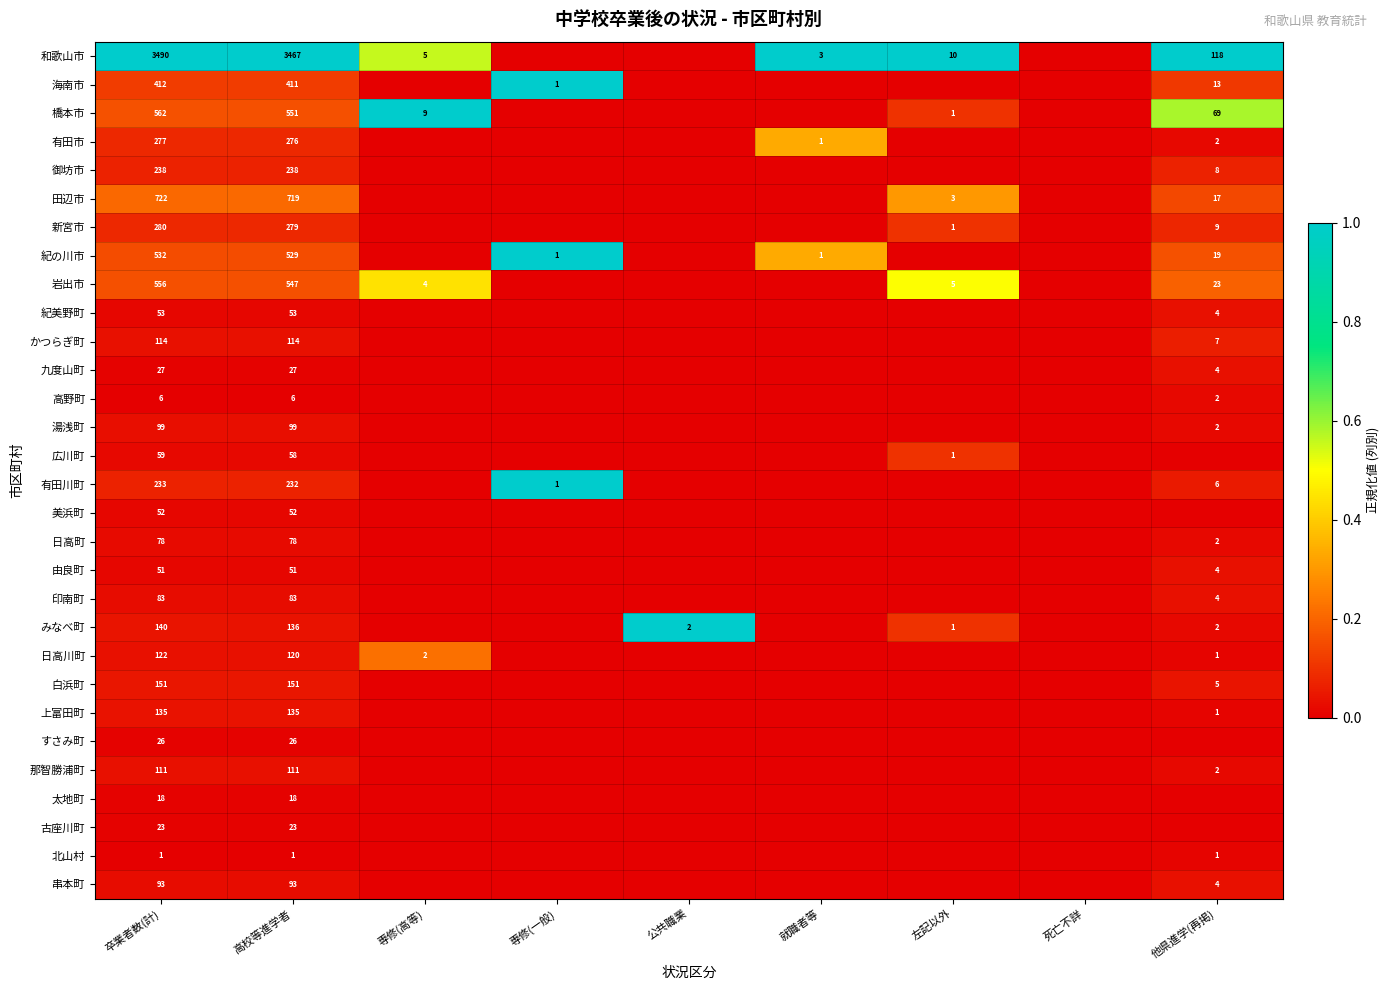

The value of 新宮市 at 左記以外 is 0. True or false?

False